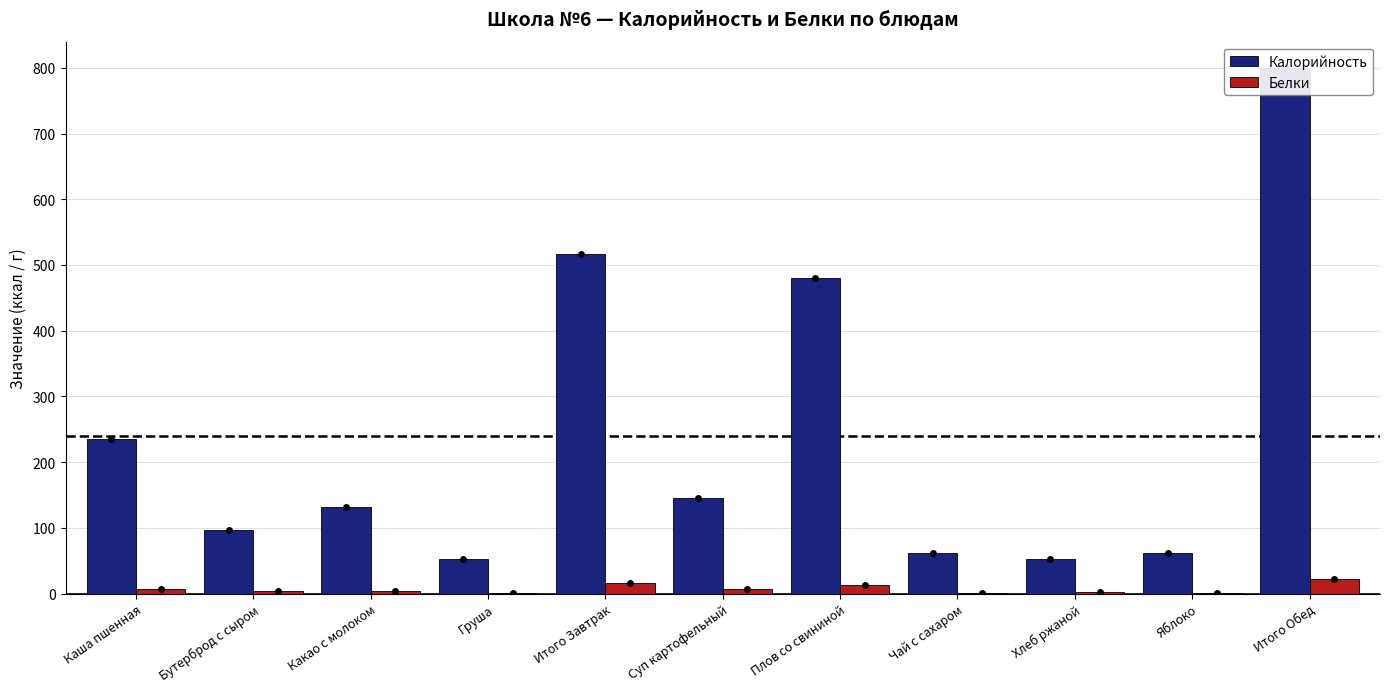

How many data points does each series have?

11